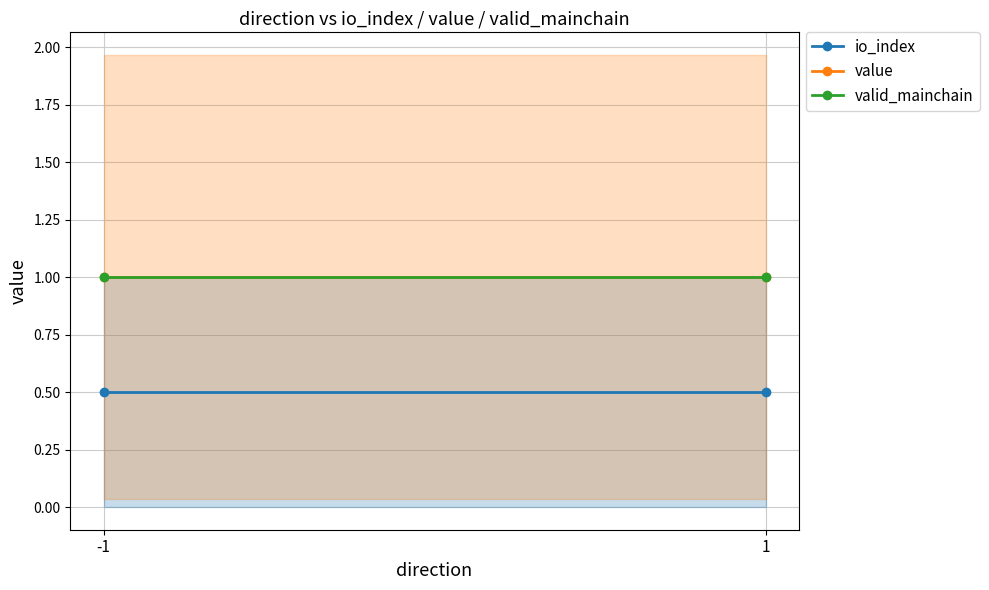

What is the spread (max minus min) of values at -1?

0.5